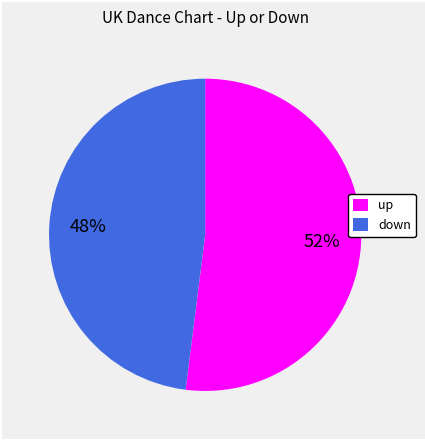

Is there any slice that represents more than half of the pie?

Yes